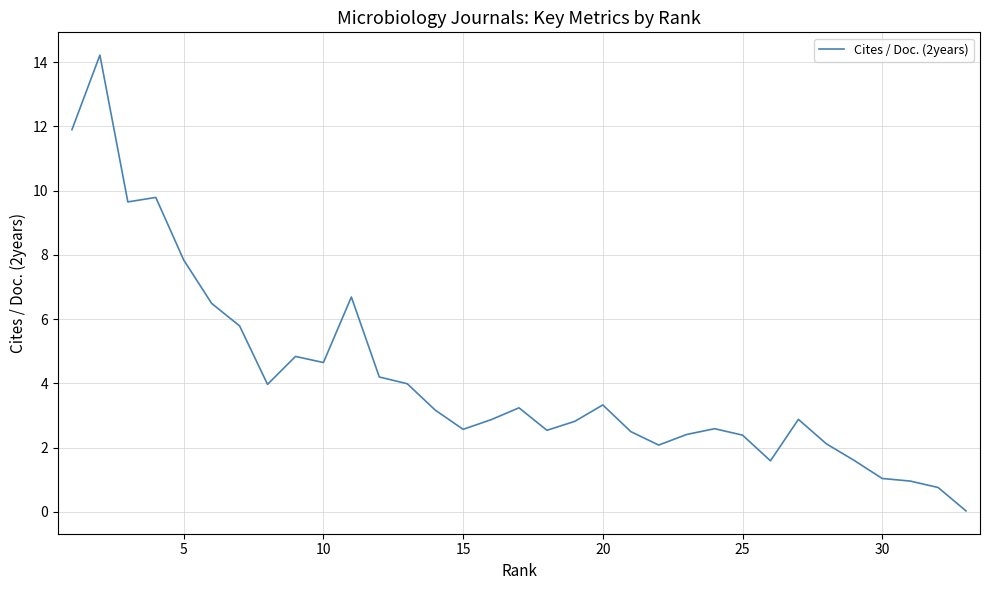

What is the maximum value shown in the chart?

14.2